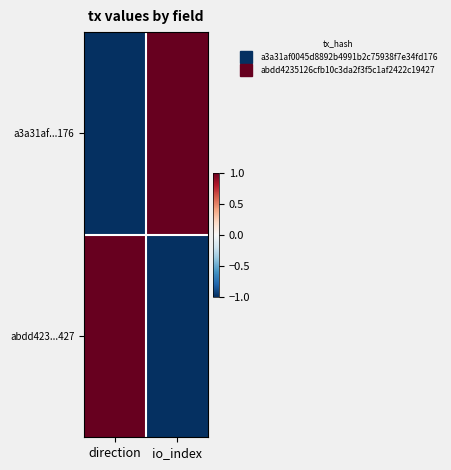

At how many categories does at least one series exceed 0?

2